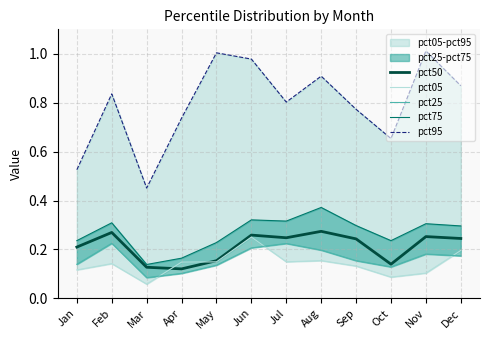

True or false: pct25 has a value of 0.1 at Mar.

True